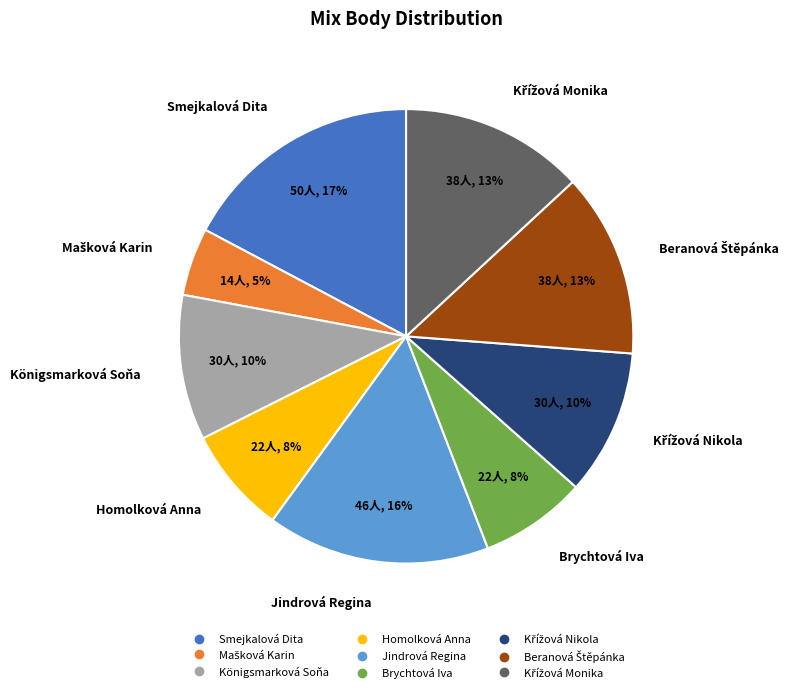

To the nearest percent, what is the difference between the largest and smallest slice percentages?

12%